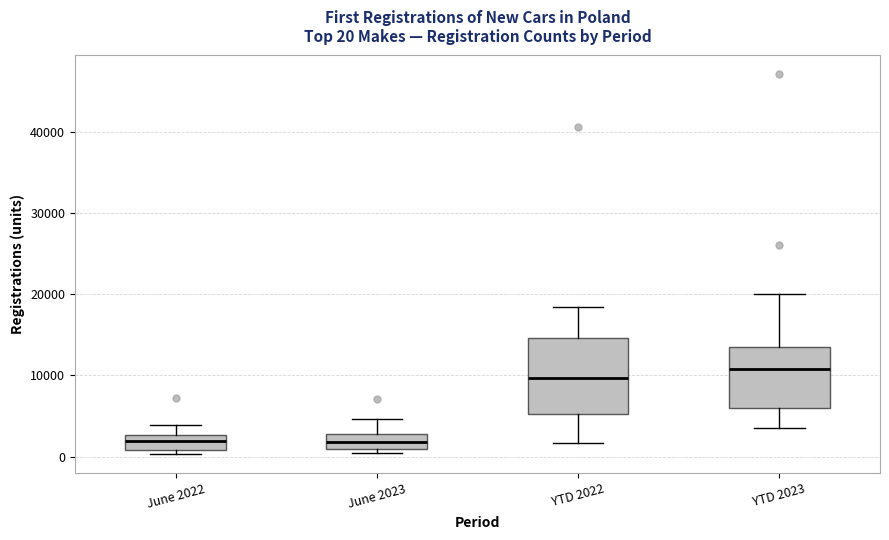

Comparing the boxes themselves (not the whiskers), which one is the tallest?

YTD 2022